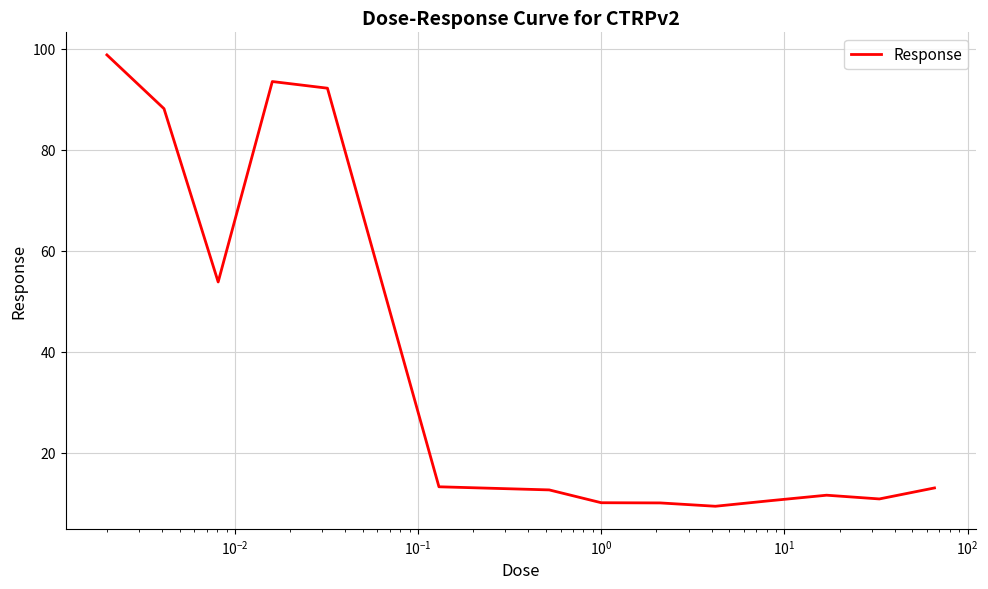

What is the difference between the maximum and minimum values?

89.5